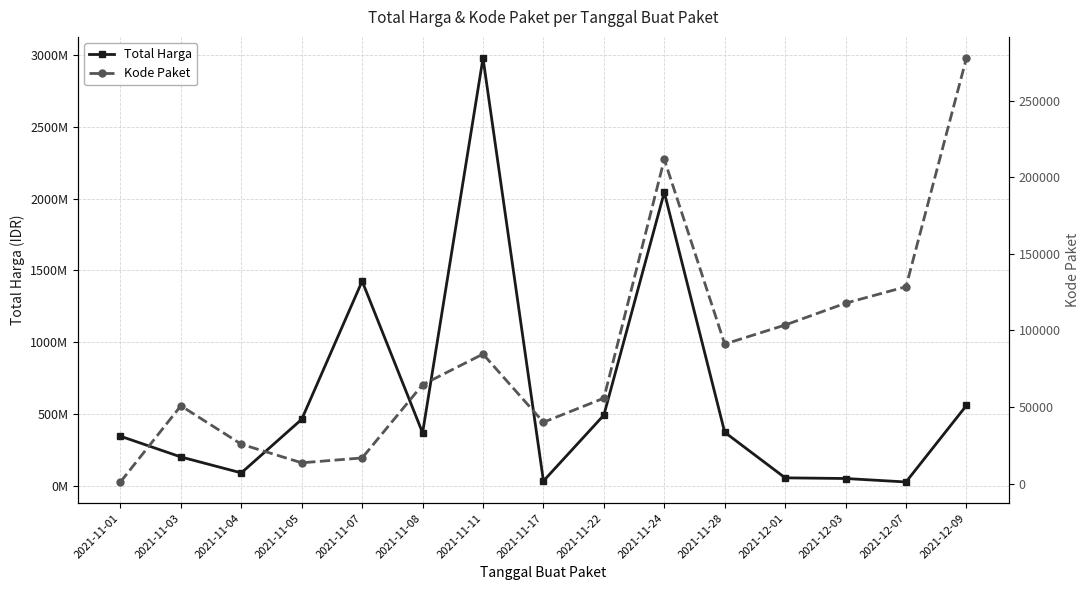

True or false: Total Harga and Kode Paket intersect in this chart.

False